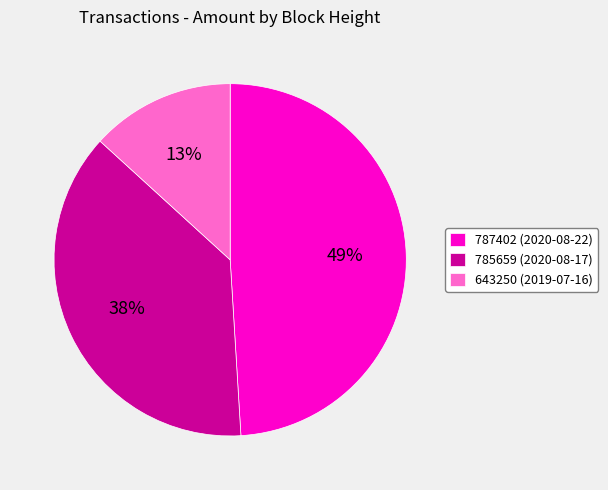

True or false: 785659 accounts for 38% of the total.

True